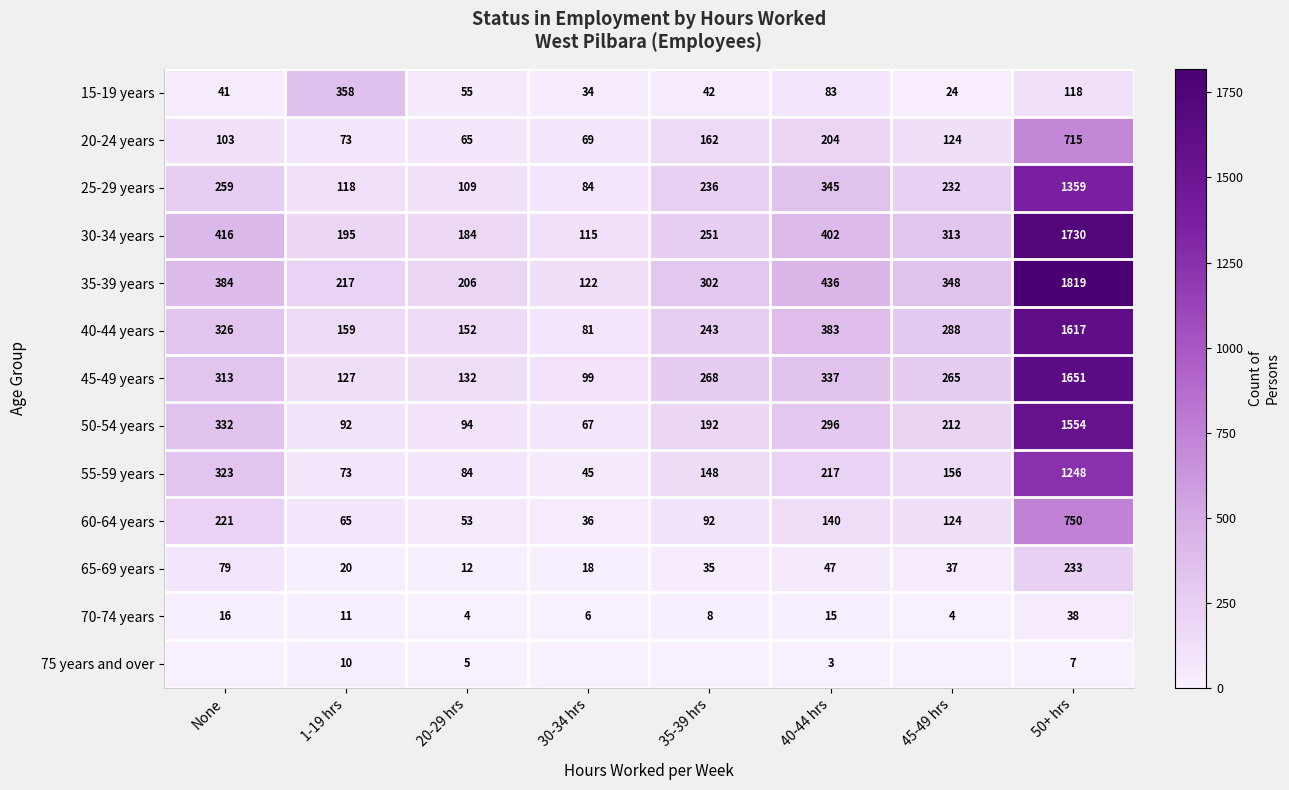

The 70-74 years series shows 6 at None. True or false?

False